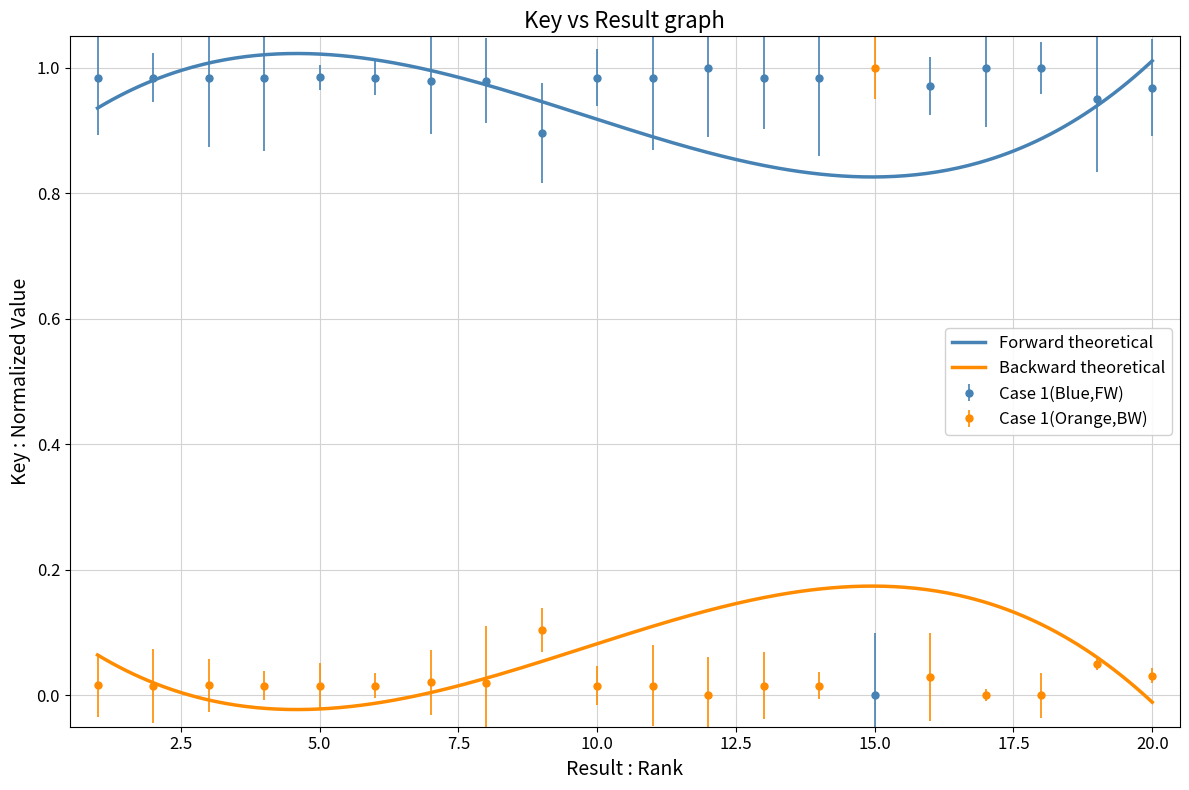

Reading left to right, transcribe all the data shown in this chart.

1.0	1.0	1.0	1.0	1.0	1.0	1.0	1.0	0.9	1.0	1.0	1.0	1.0	1.0	0.0	1.0	1.0	1.0	0.9	1.0